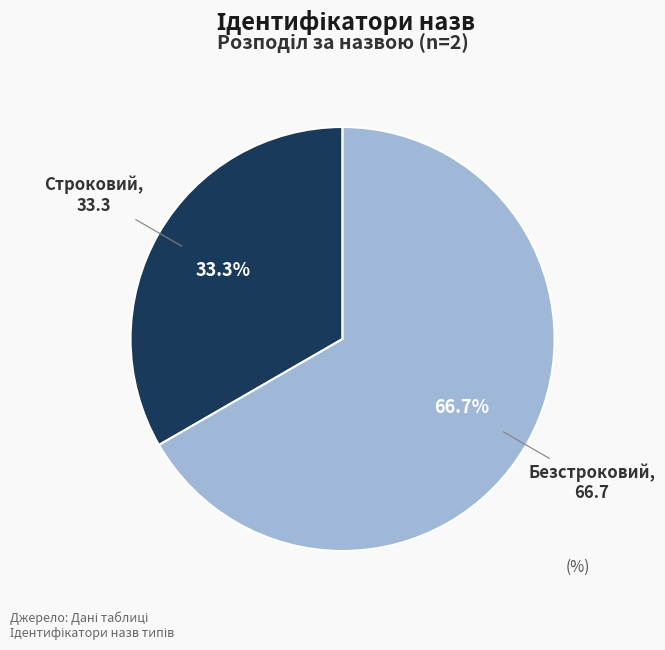

How many slices are in this pie chart?

2